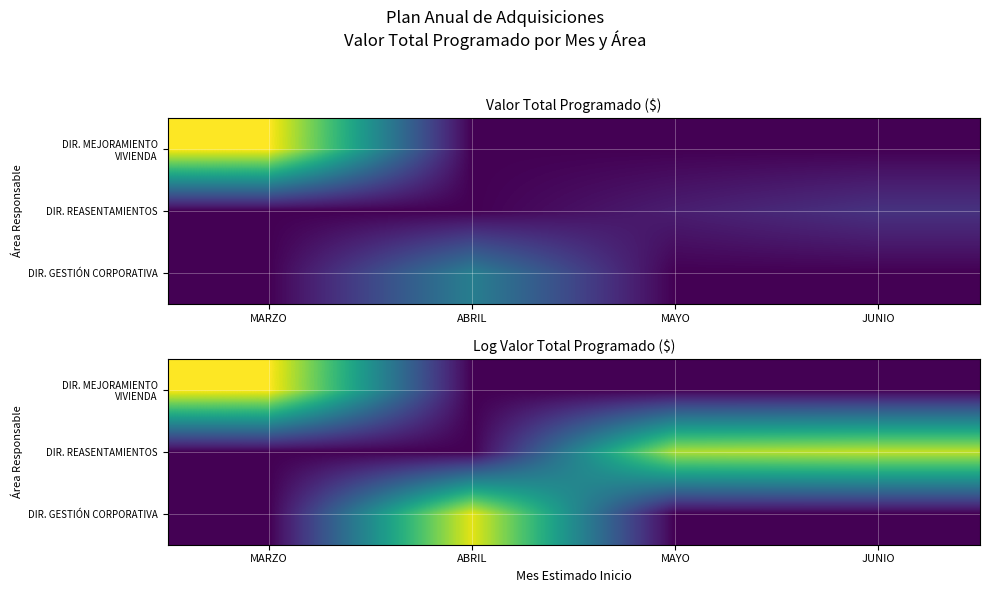

At which label does DIR. REASENTAMIENTOS reach its minimum?

MARZO